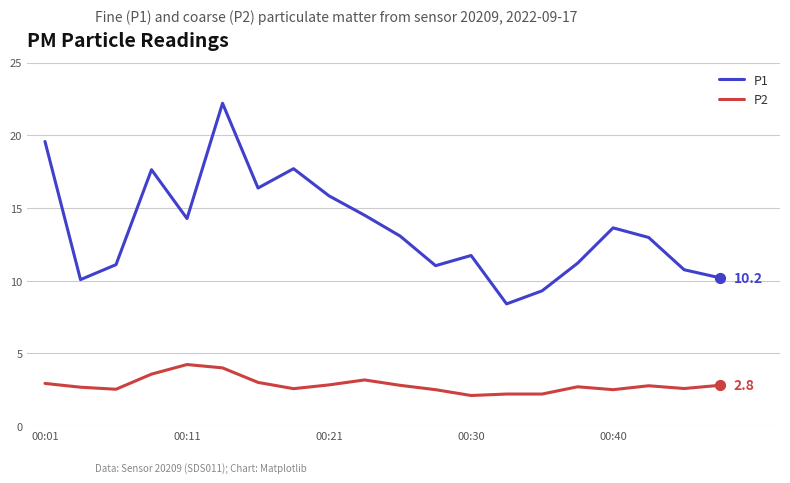

Which series has the largest total across all categories?

P1